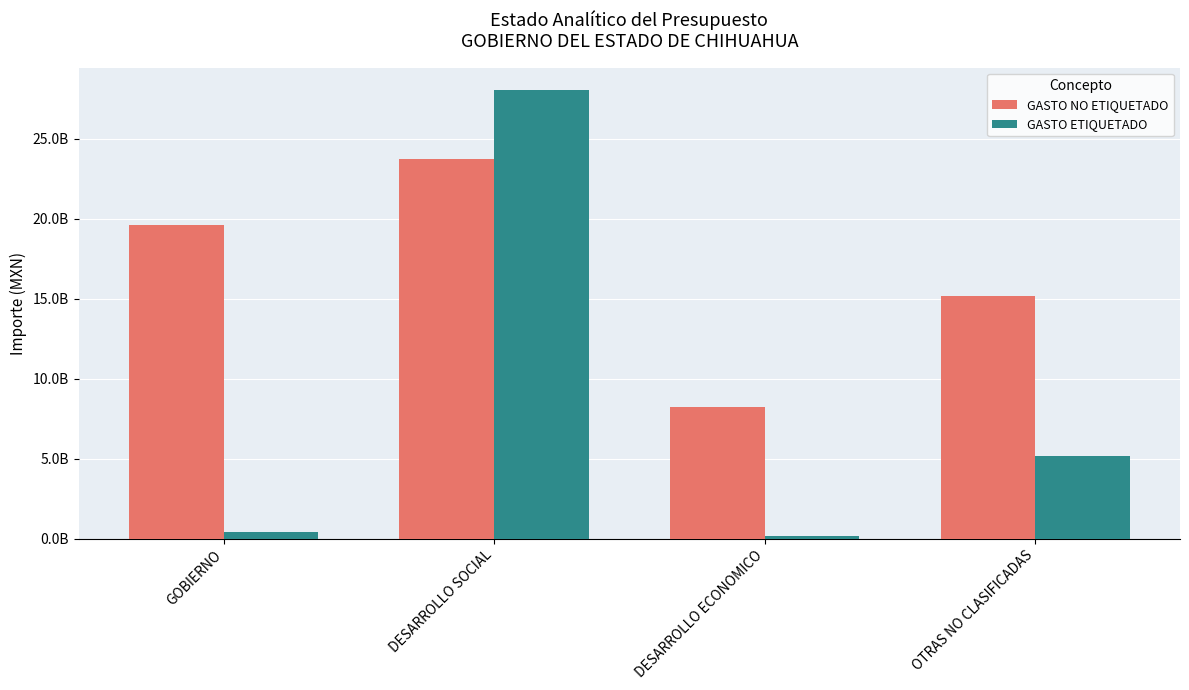

What are all the series names shown in the legend?

GASTO NO ETIQUETADO, GASTO ETIQUETADO